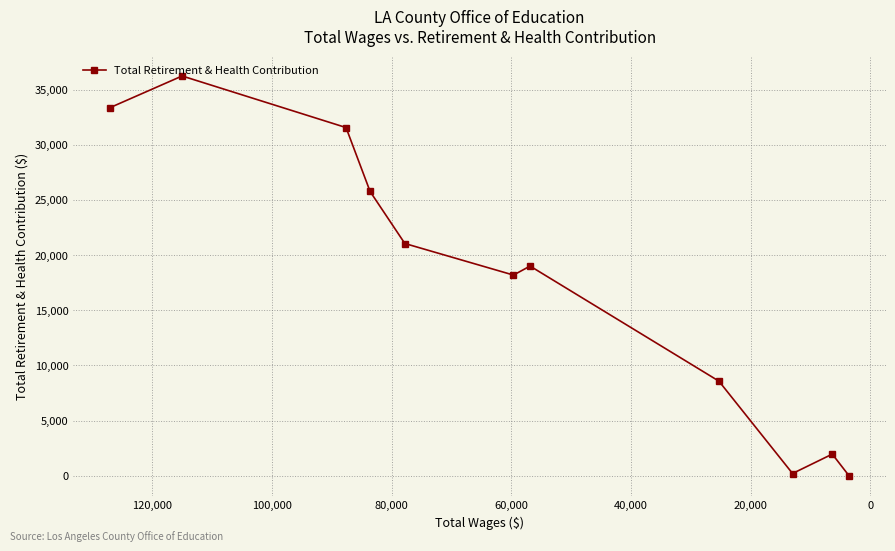

True or false: the data shows 3138 at 9.

False